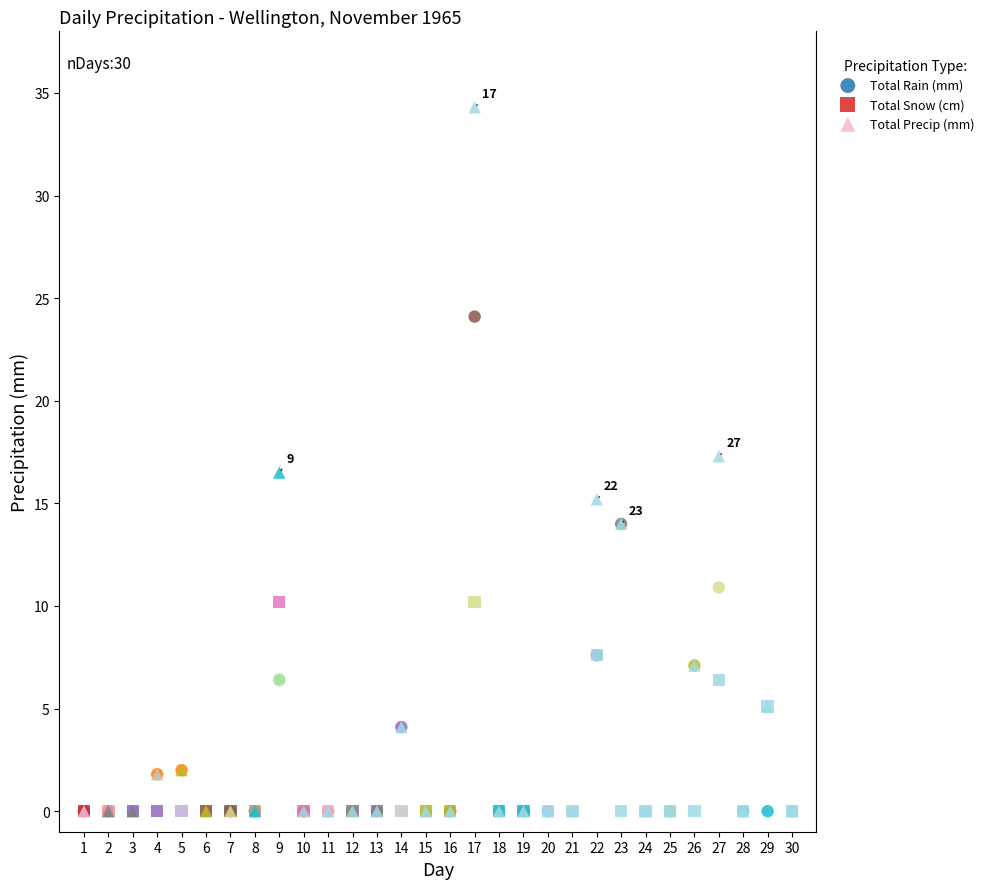

Which series contains the highest Y value?

Total Precip (mm)